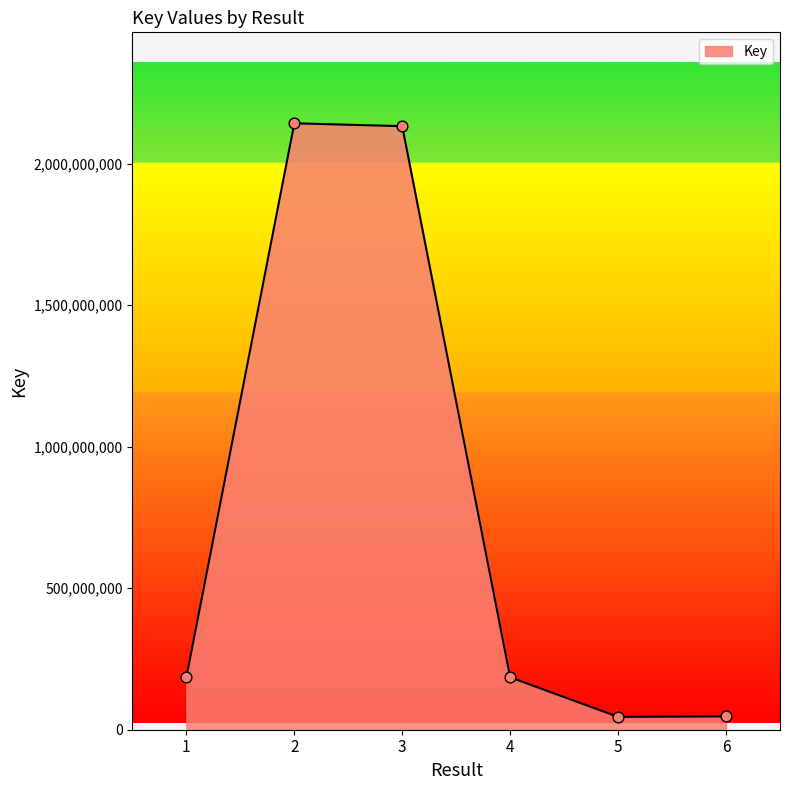

What is the change in value from 2 to 6?

-2095597333